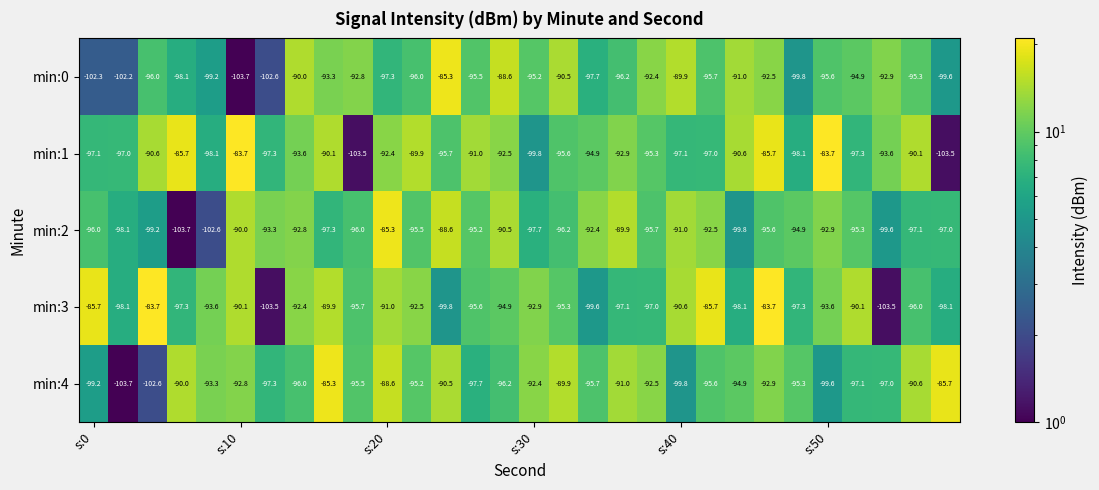

What is the minimum value shown in the chart?

-103.7